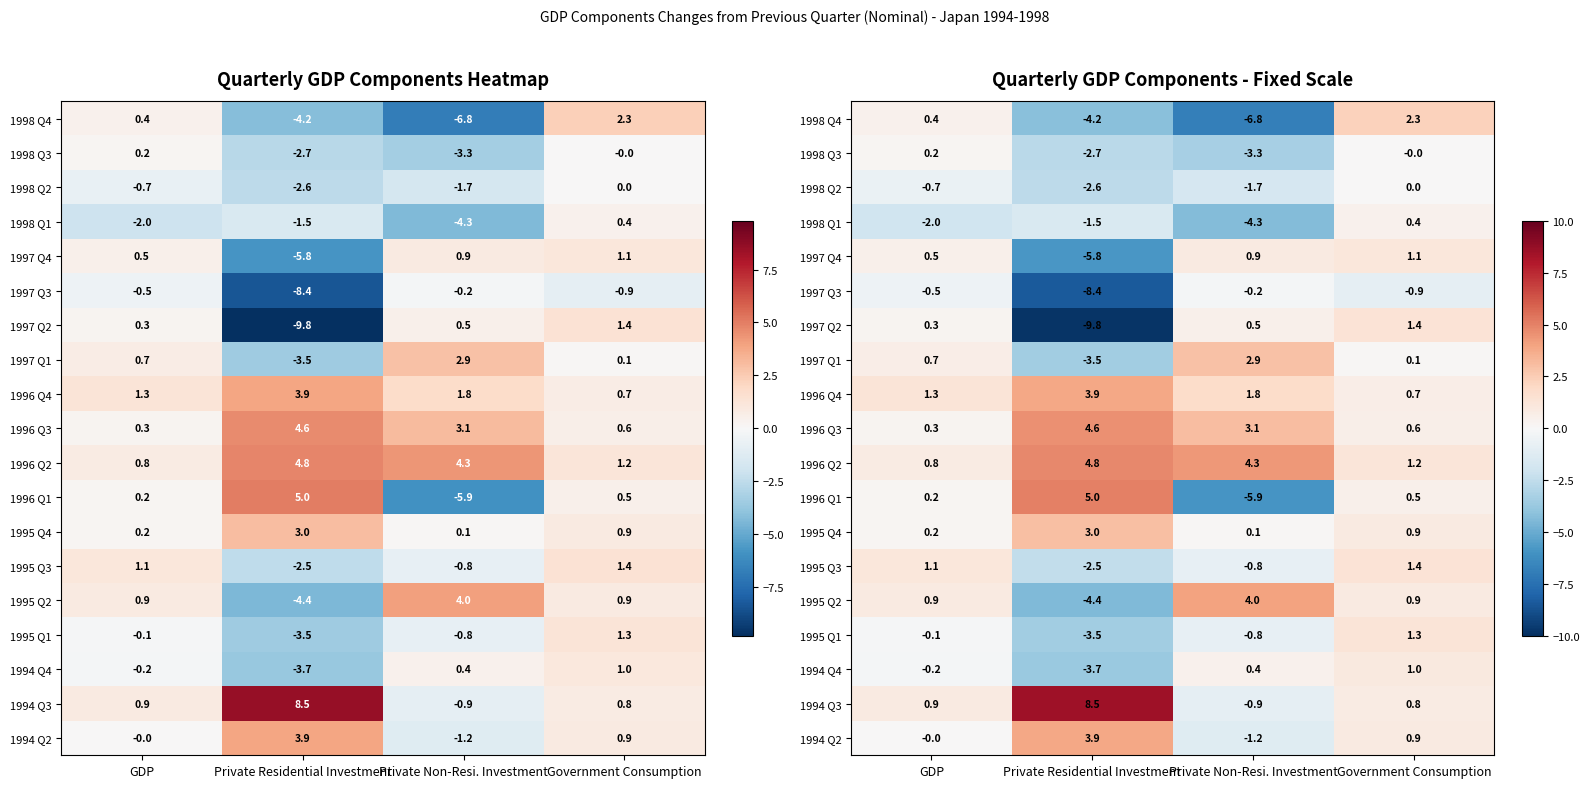

Is it true that 1996 Q3 equals 0.3 at GDP?

True